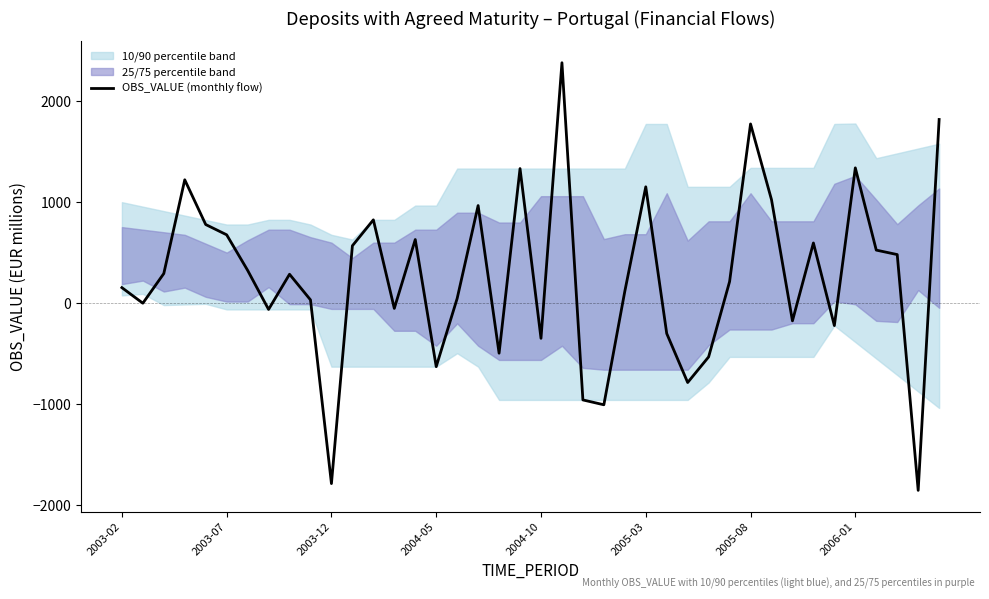

What value does the data have at 19?

1331.4